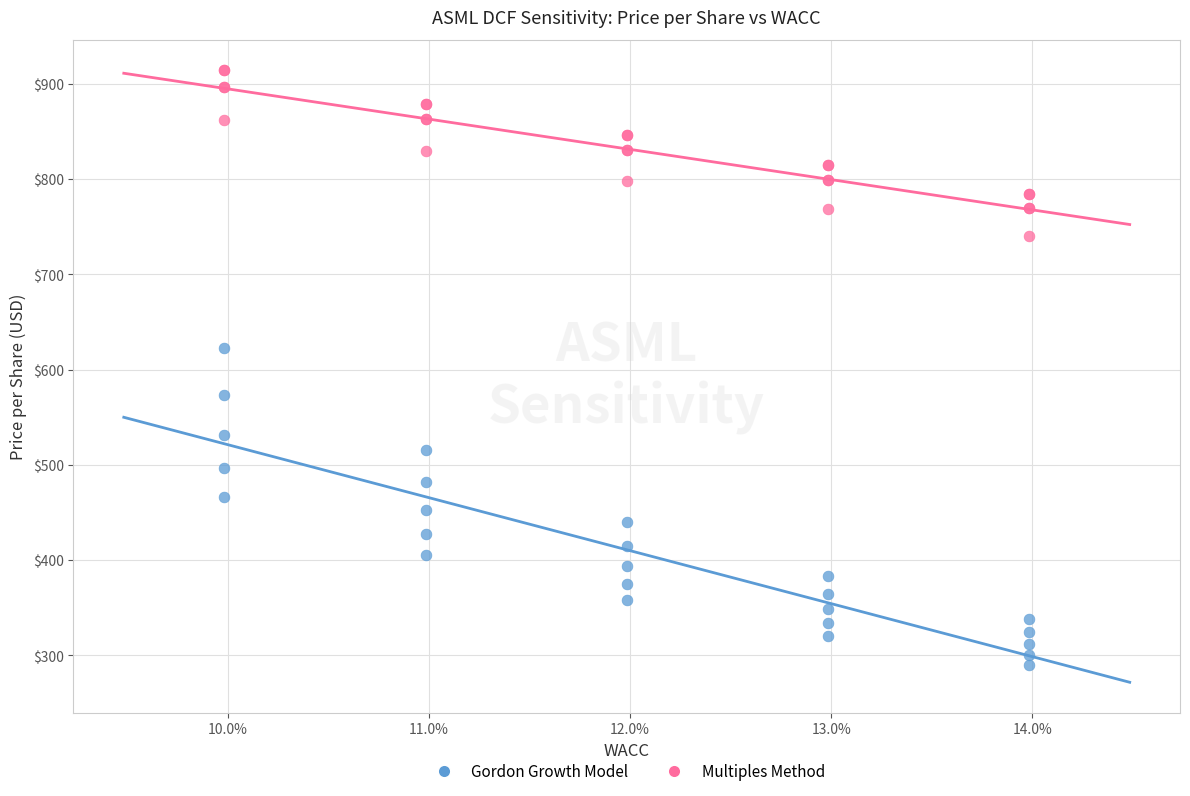

Across all series, what Y value is closest to 602?

622.7